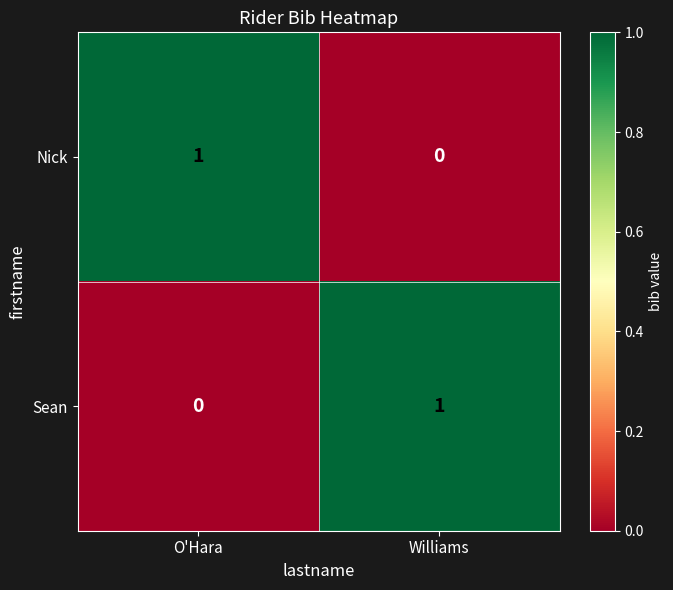

The Nick series shows 0 at Williams. True or false?

True